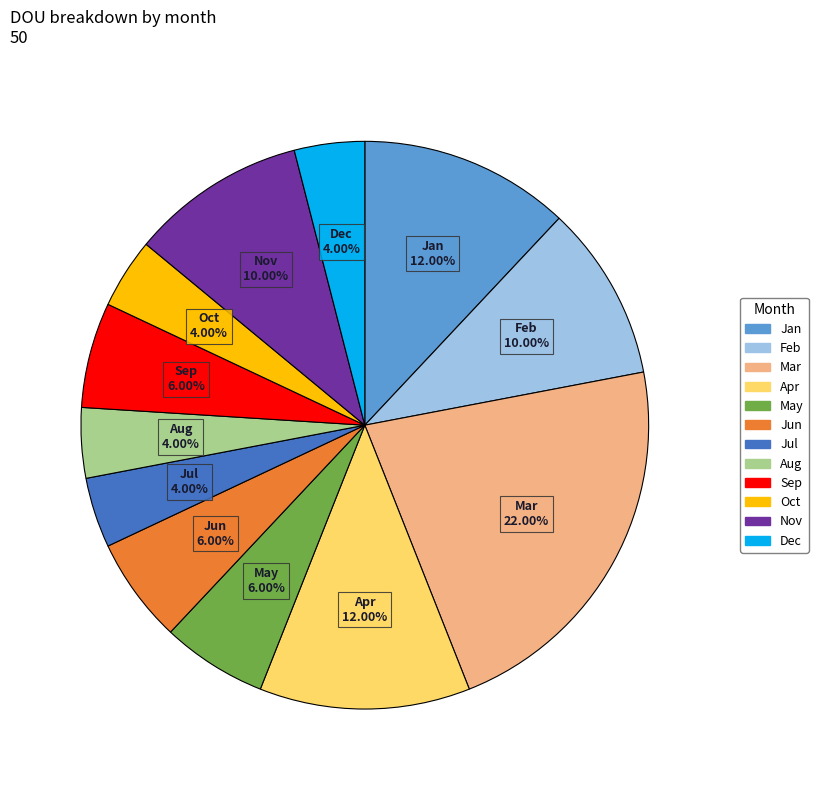

Which has a higher value, Jun or Jan?

Jan